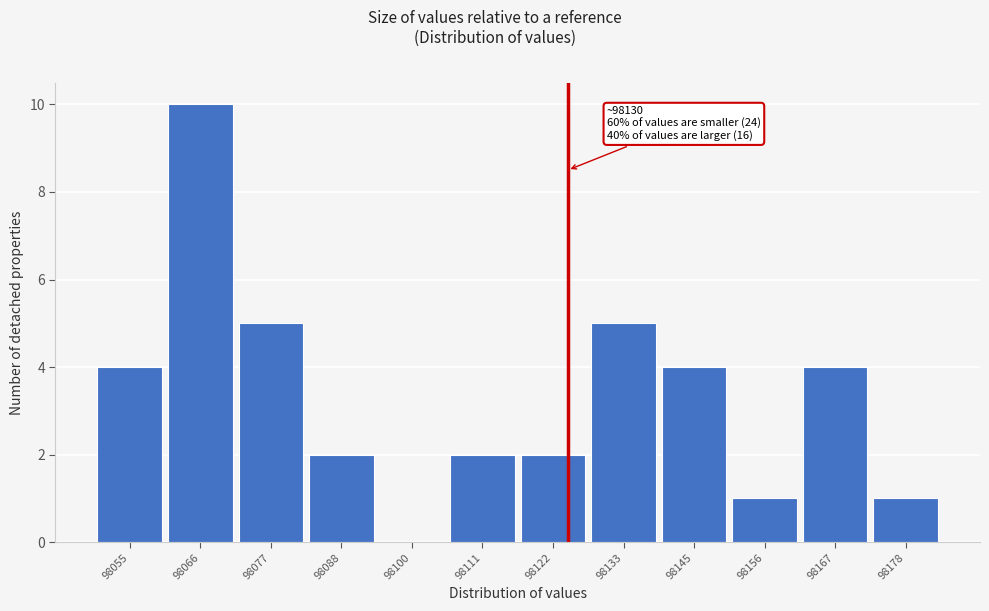

Reading right to left, what are all the values shown in this chart?

98178=1	98167=4	98156=1	98145=4	98133=5	98122=2	98111=2	98100=0	98088=2	98077=5	98066=10	98055=4